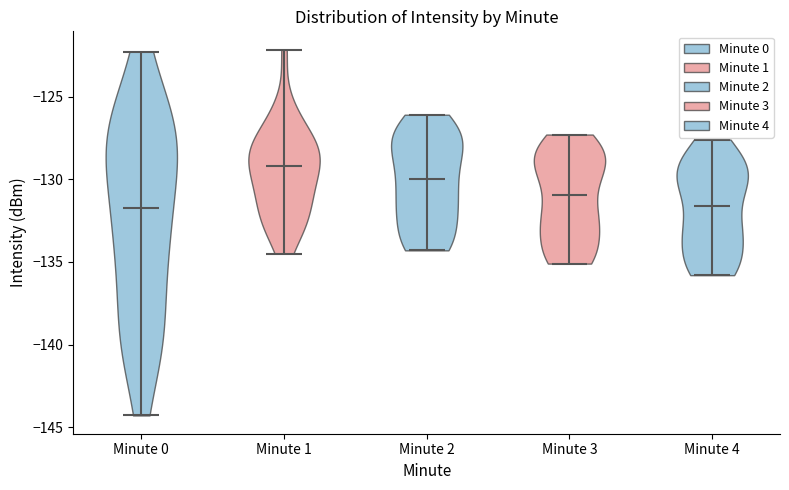

Reading left to right, read every violin against the y-axis: where its median line is, and the lowest and highest points it reaches. The values are not printed on the chart, so give them approximately, as read against the axis.

Minute 0: median line -131.5, lowest point -144.5, highest point -122.5
Minute 1: median line -129.0, lowest point -134.5, highest point -122.0
Minute 2: median line -130.0, lowest point -134.5, highest point -126.0
Minute 3: median line -131.0, lowest point -135.0, highest point -127.5
Minute 4: median line -131.5, lowest point -136.0, highest point -127.5